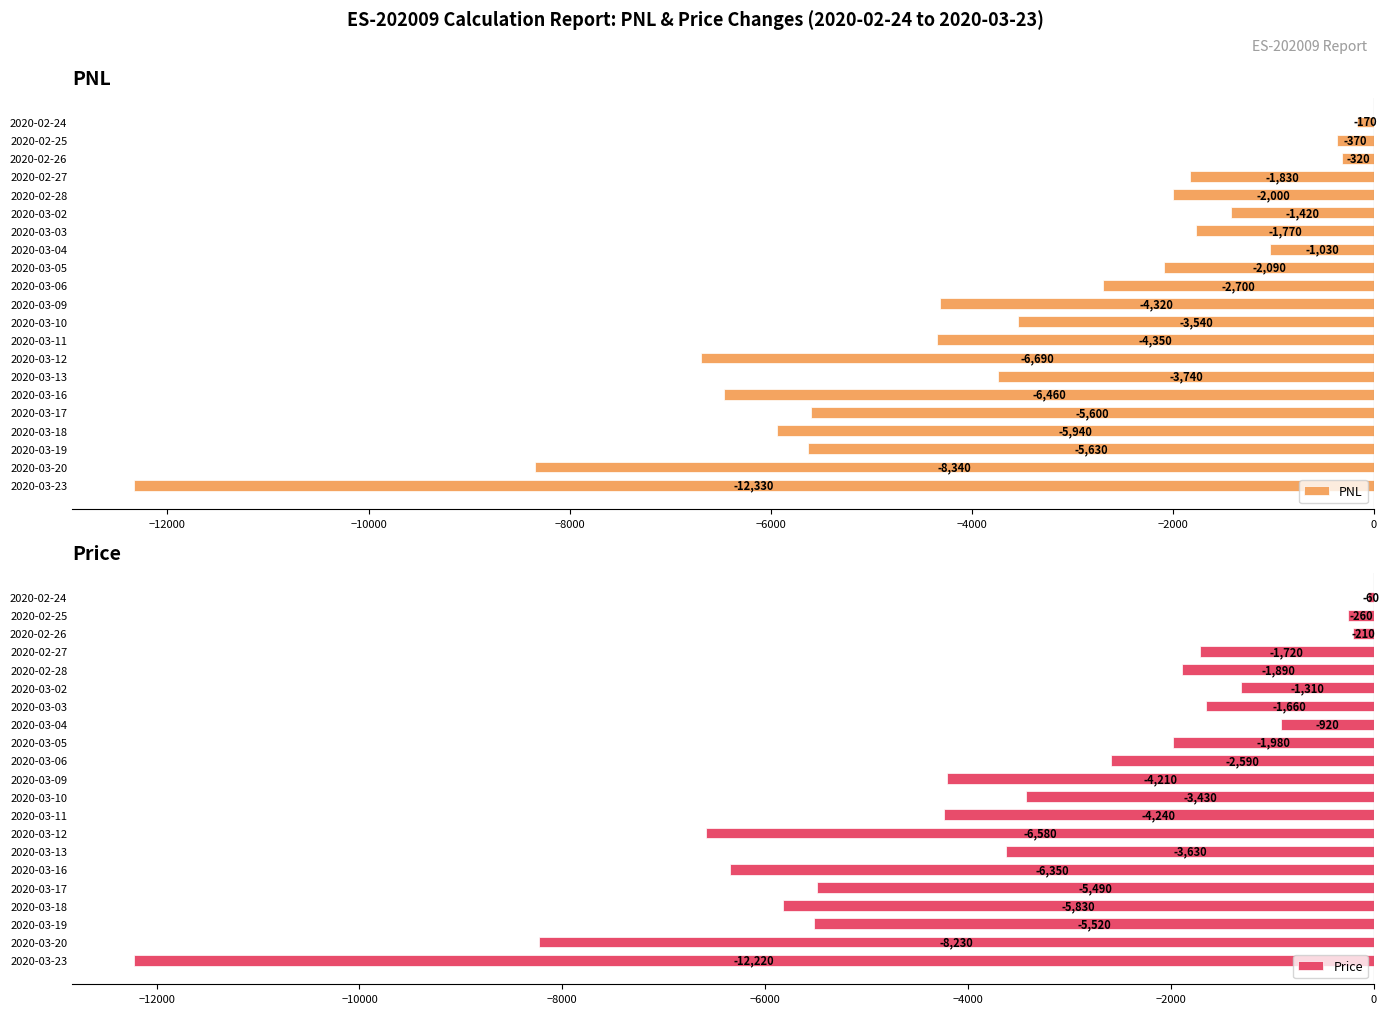

Rank the series by their maximum value, from highest to lowest.

Price, PNL